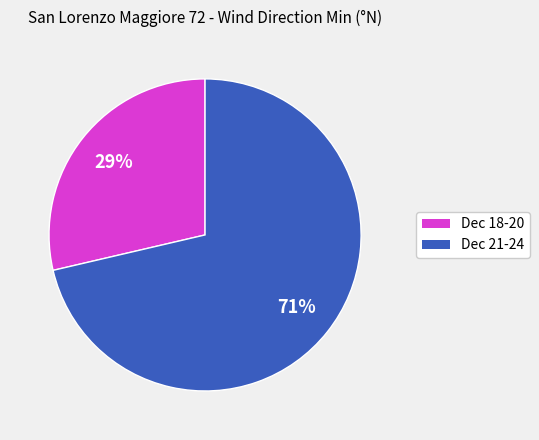

To the nearest percent, what is the average slice percentage?

50%